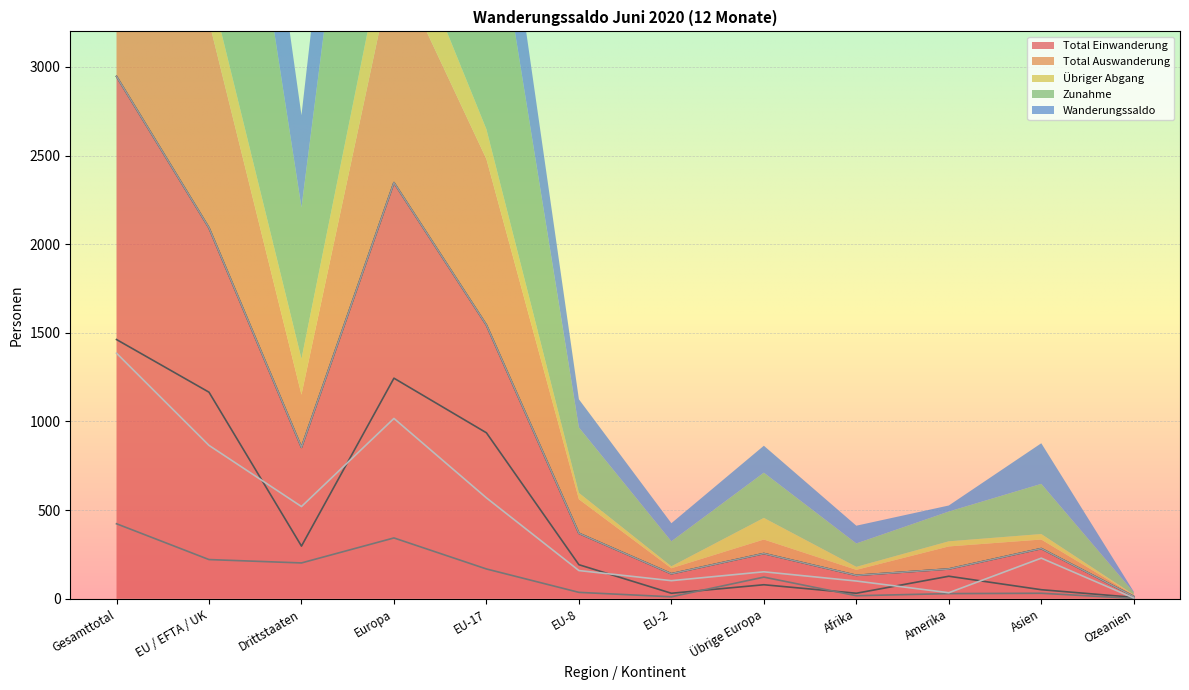

What is the difference between the maximum and minimum values in the Total Einwanderung series?

2933